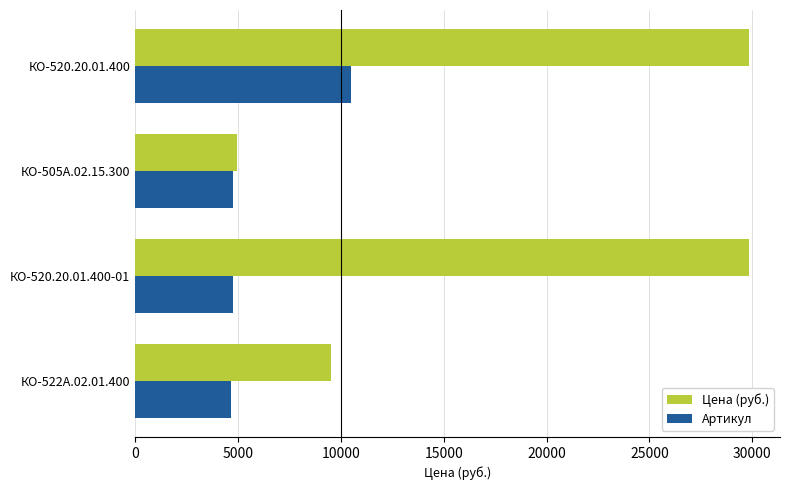

At КО-520.20.01.400-01, list the series in order from smallest to largest.

Артикул, Цена (руб.)